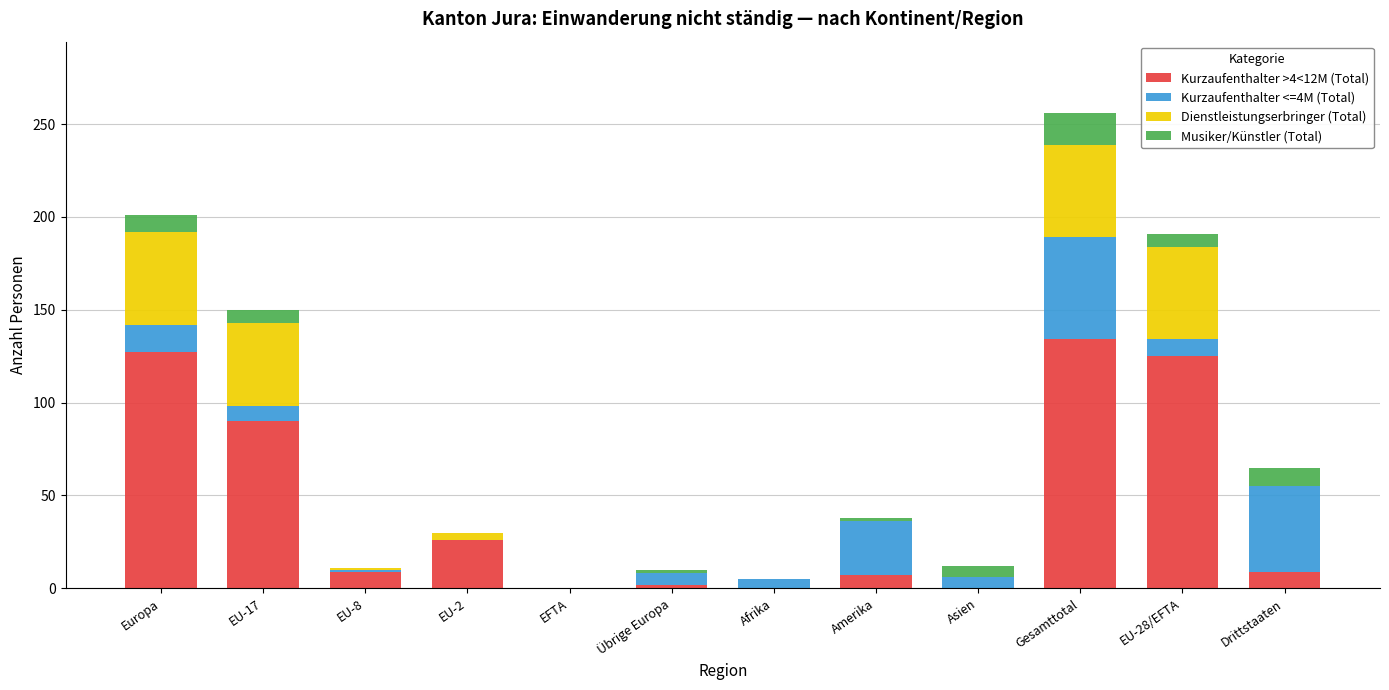

At which category is the sum across all series the highest?

Gesamttotal